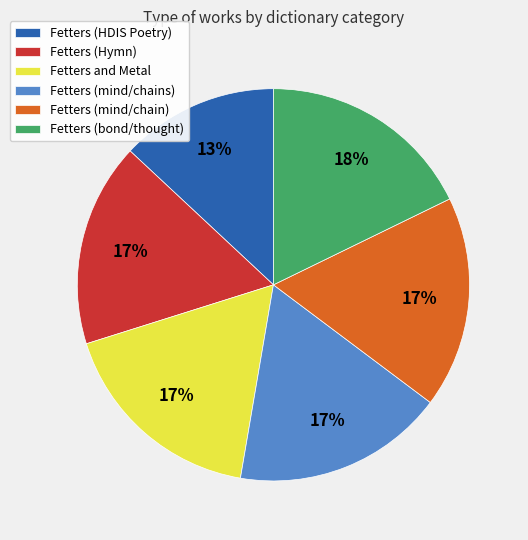

To the nearest percent, what is the average slice percentage?

17%